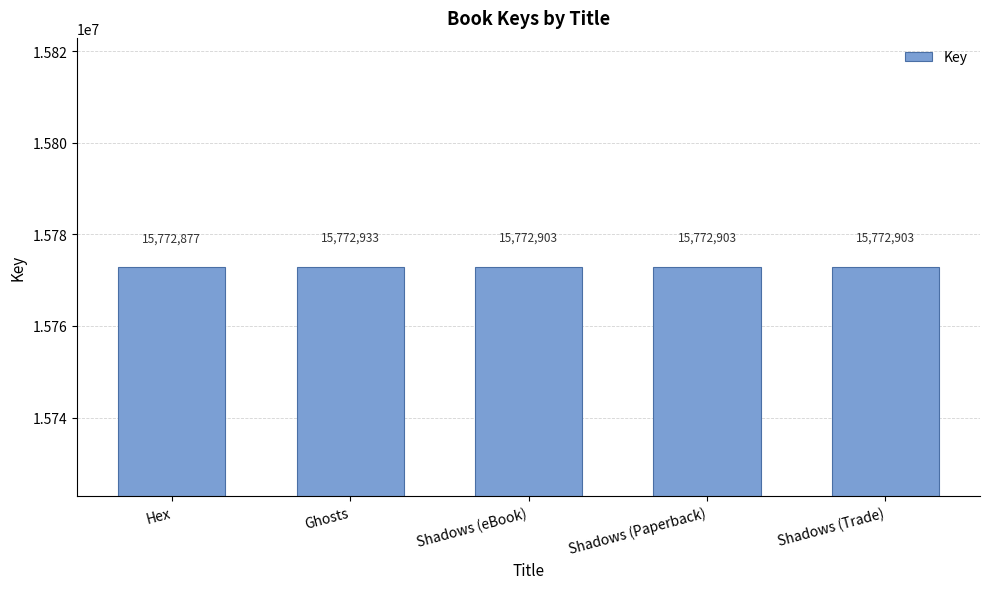

How many data points does each series have?

5